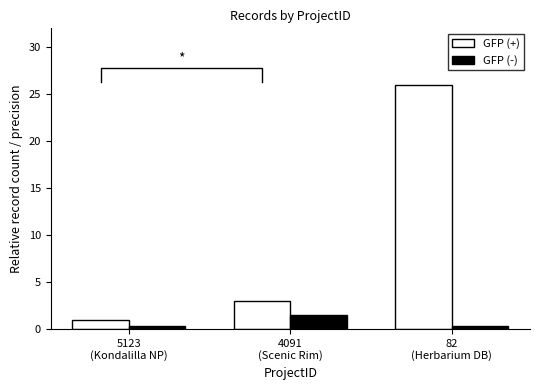

Is it true that GFP (-) equals 2.1 at 4091
(Scenic Rim)?

False